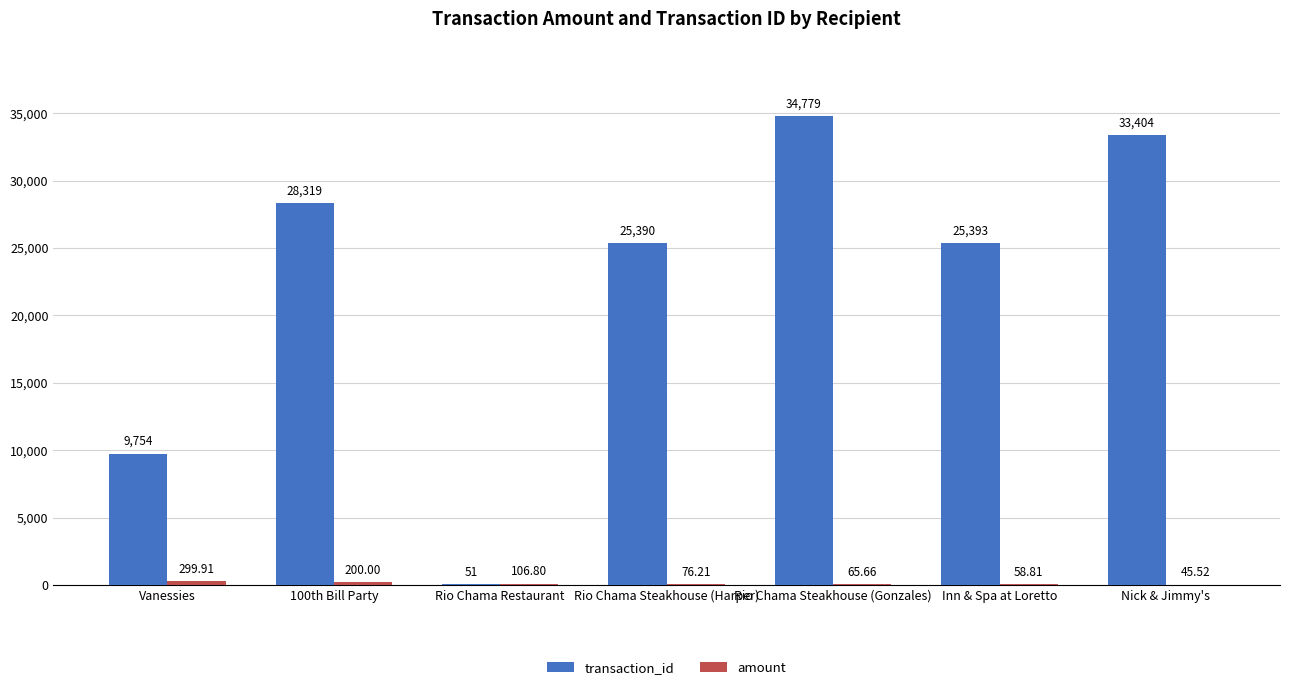

Which series has the largest total across all categories?

transaction_id